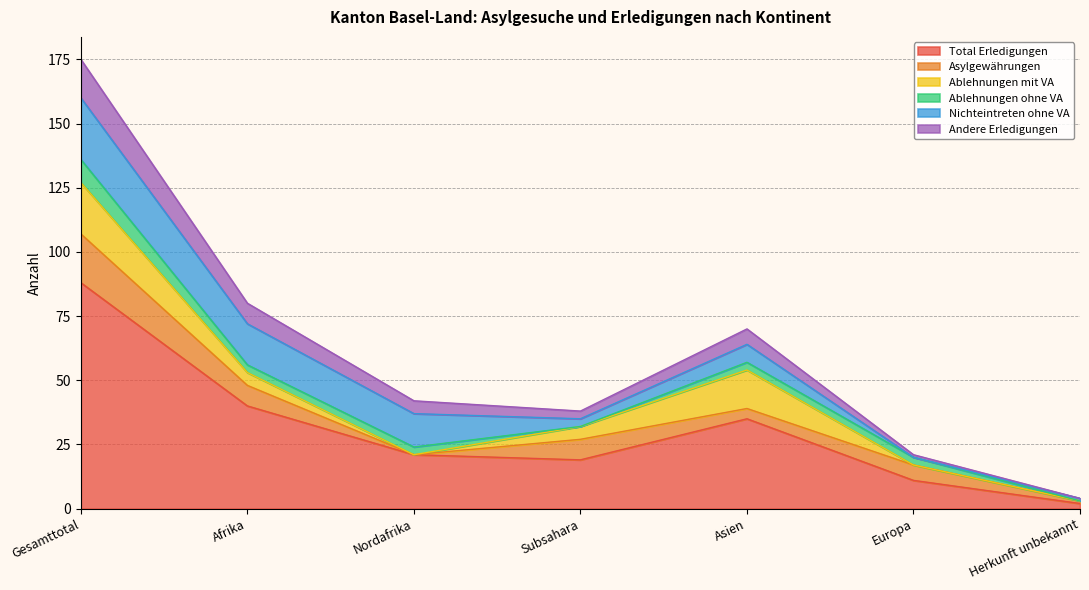

Which category has the highest value across all series?

Gesamttotal